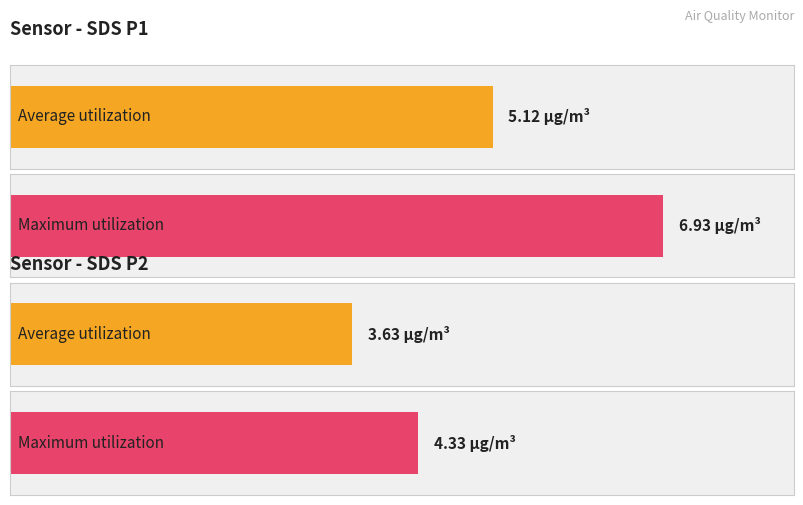

What is the highest value of the SDS_P1 series?

6.9